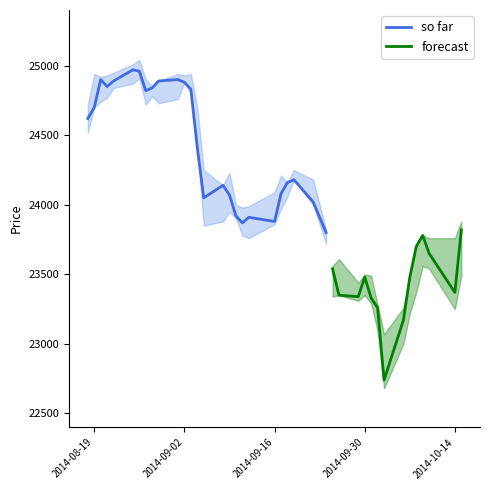

What is the highest value of the so far series?

24970